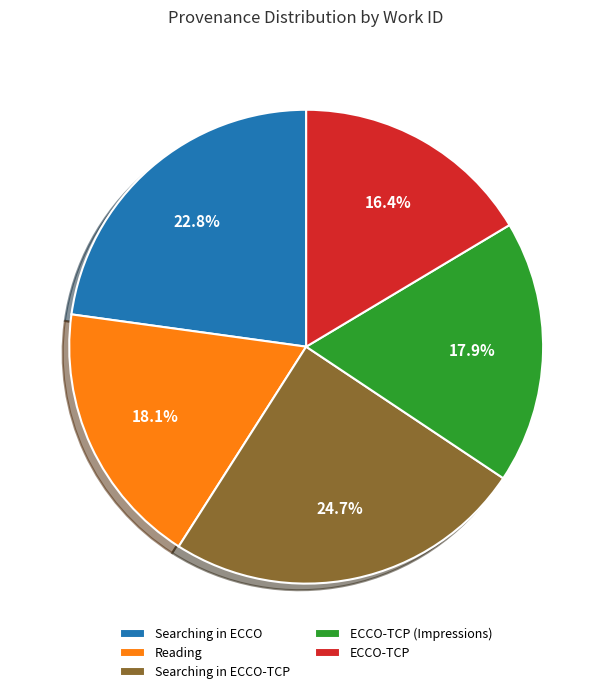

How many segments does this pie chart have?

5